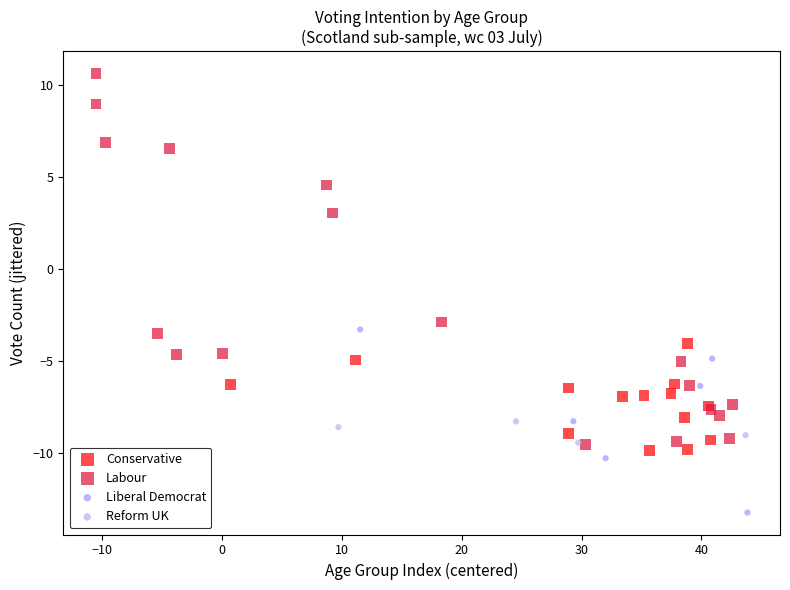

Which series contains the lowest Y value?

Liberal Democrat